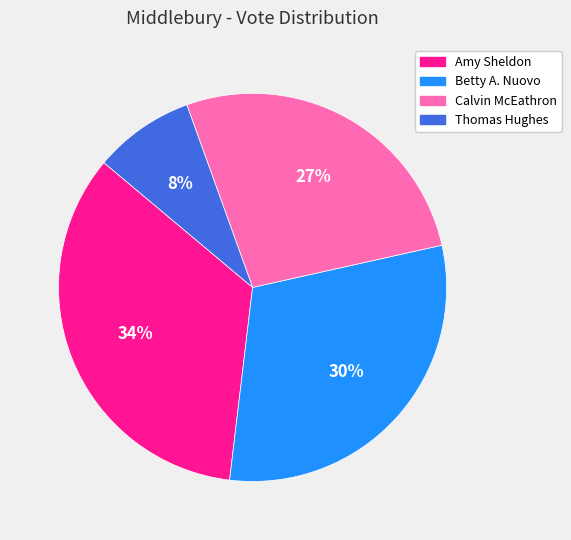

Which slice is the largest?

Amy Sheldon